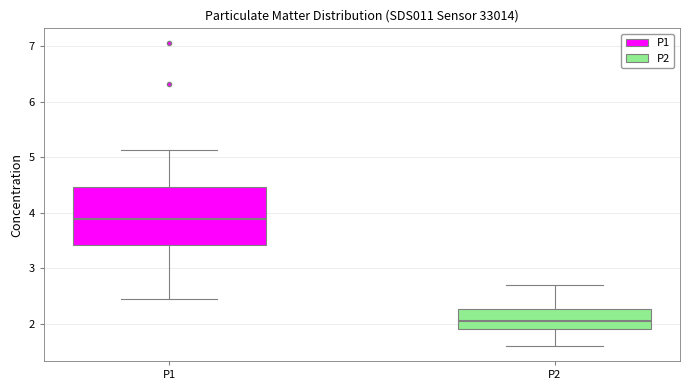

Reading left to right, transcribe this box plot: for each box, give where its median line is, the range the box spans, and where its two whiskers end, as read against the y-axis. The values are not printed on the chart, so give them approximately, as read against the axis.

P1: median 3.9, box 3.4 to 4.5, whiskers 2.5 to 5.1
P2: median 2.1, box 1.9 to 2.3, whiskers 1.6 to 2.7